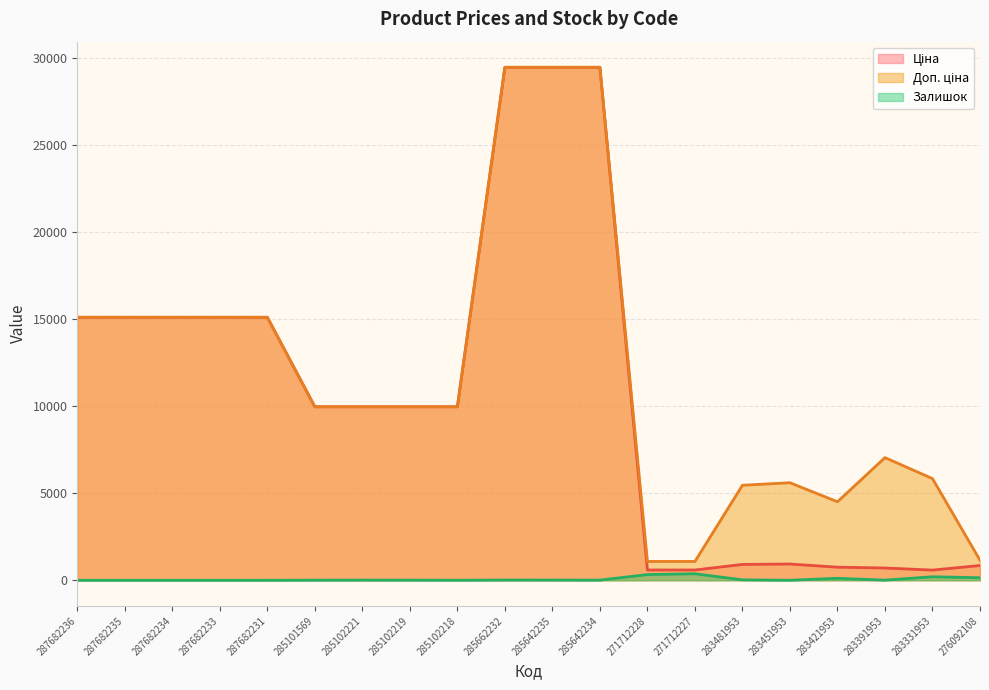

How many data points in Залишок are less than 9?

9